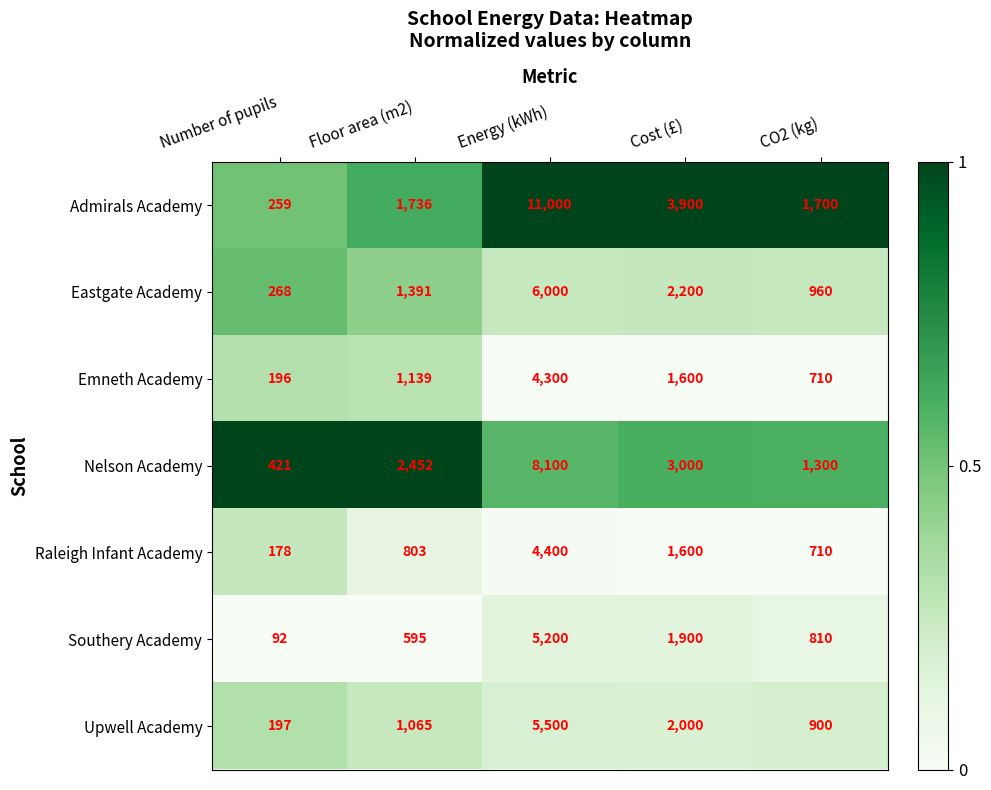

At which category is the sum across all series the highest?

Energy (kWh)